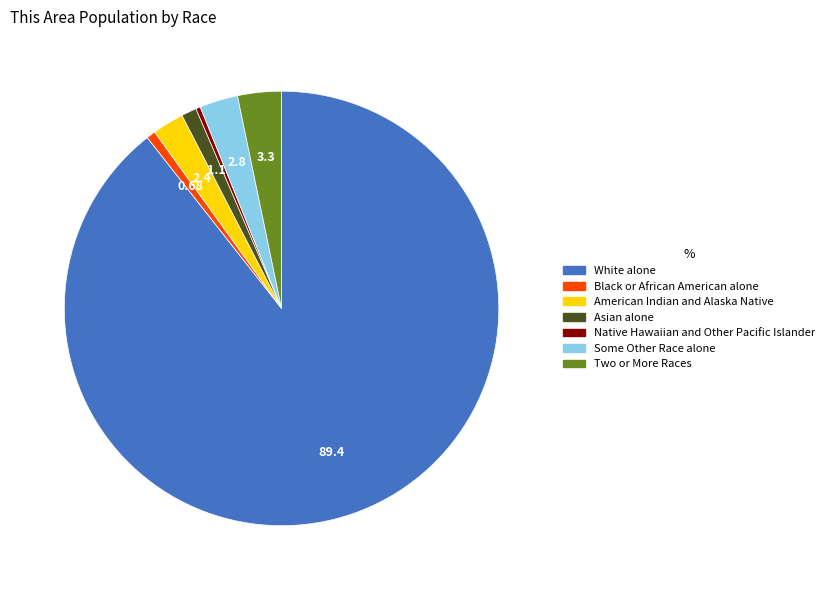

The American Indian and Alaska Native slice represents 2% of the pie. True or false?

True